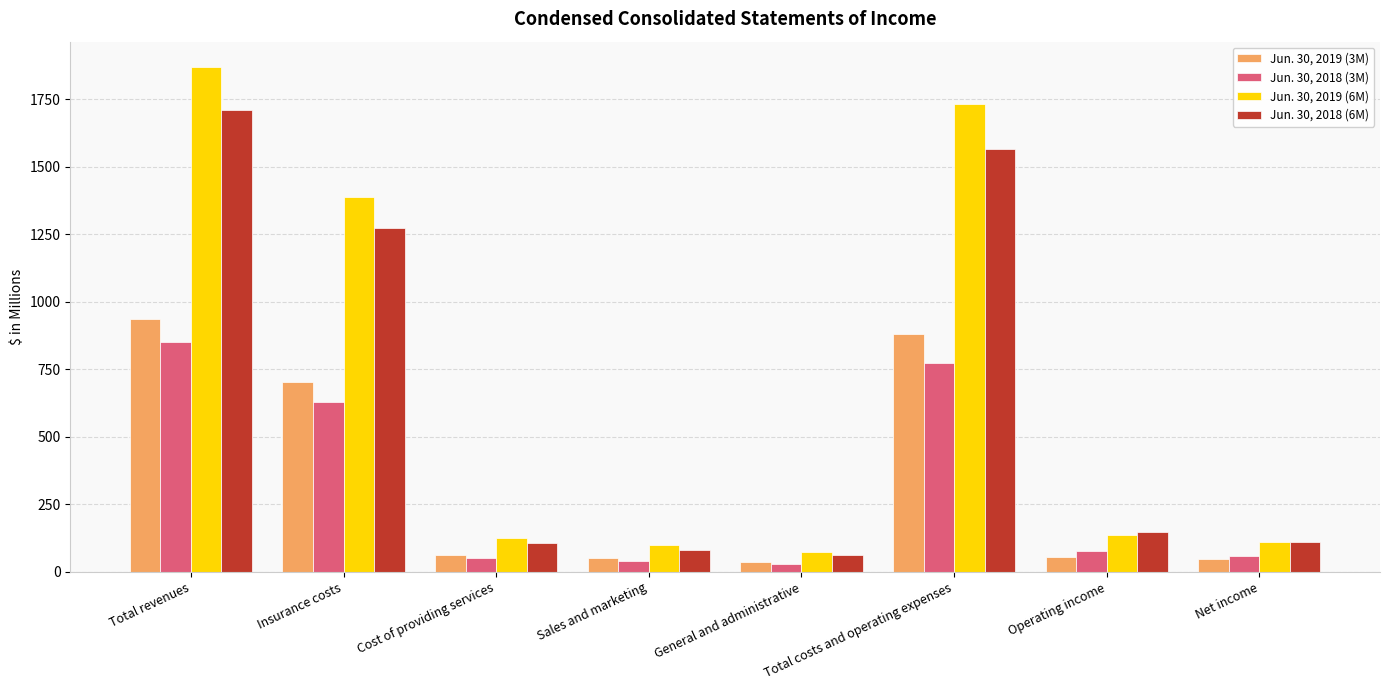

At how many categories does at least one series exceed 250?

3